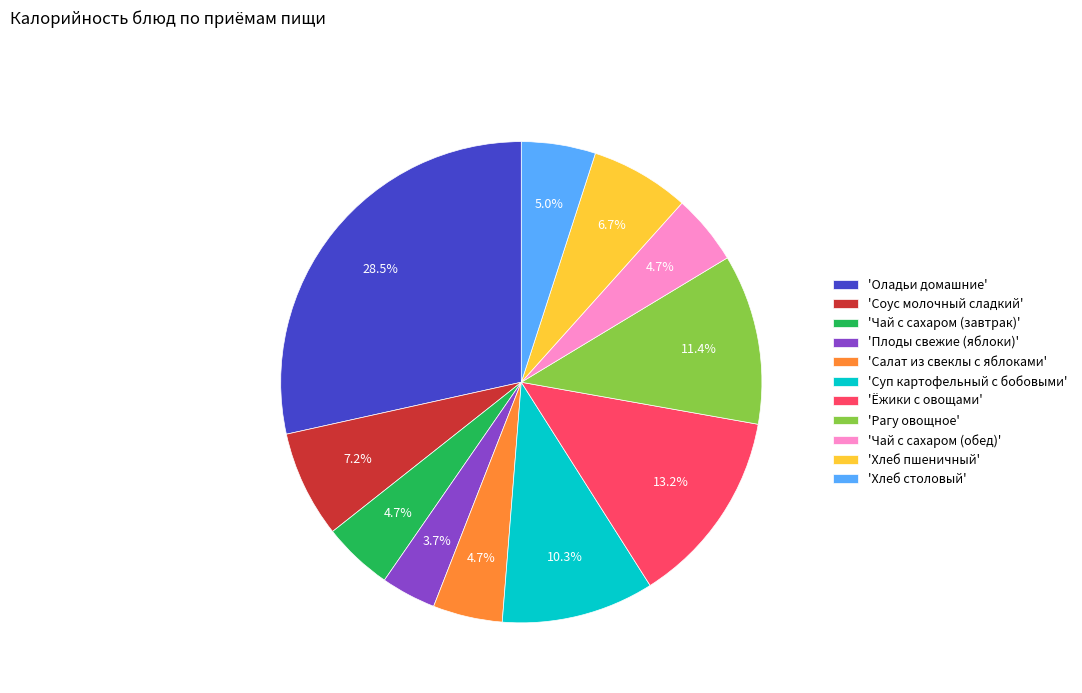

How many segments does this pie chart have?

11